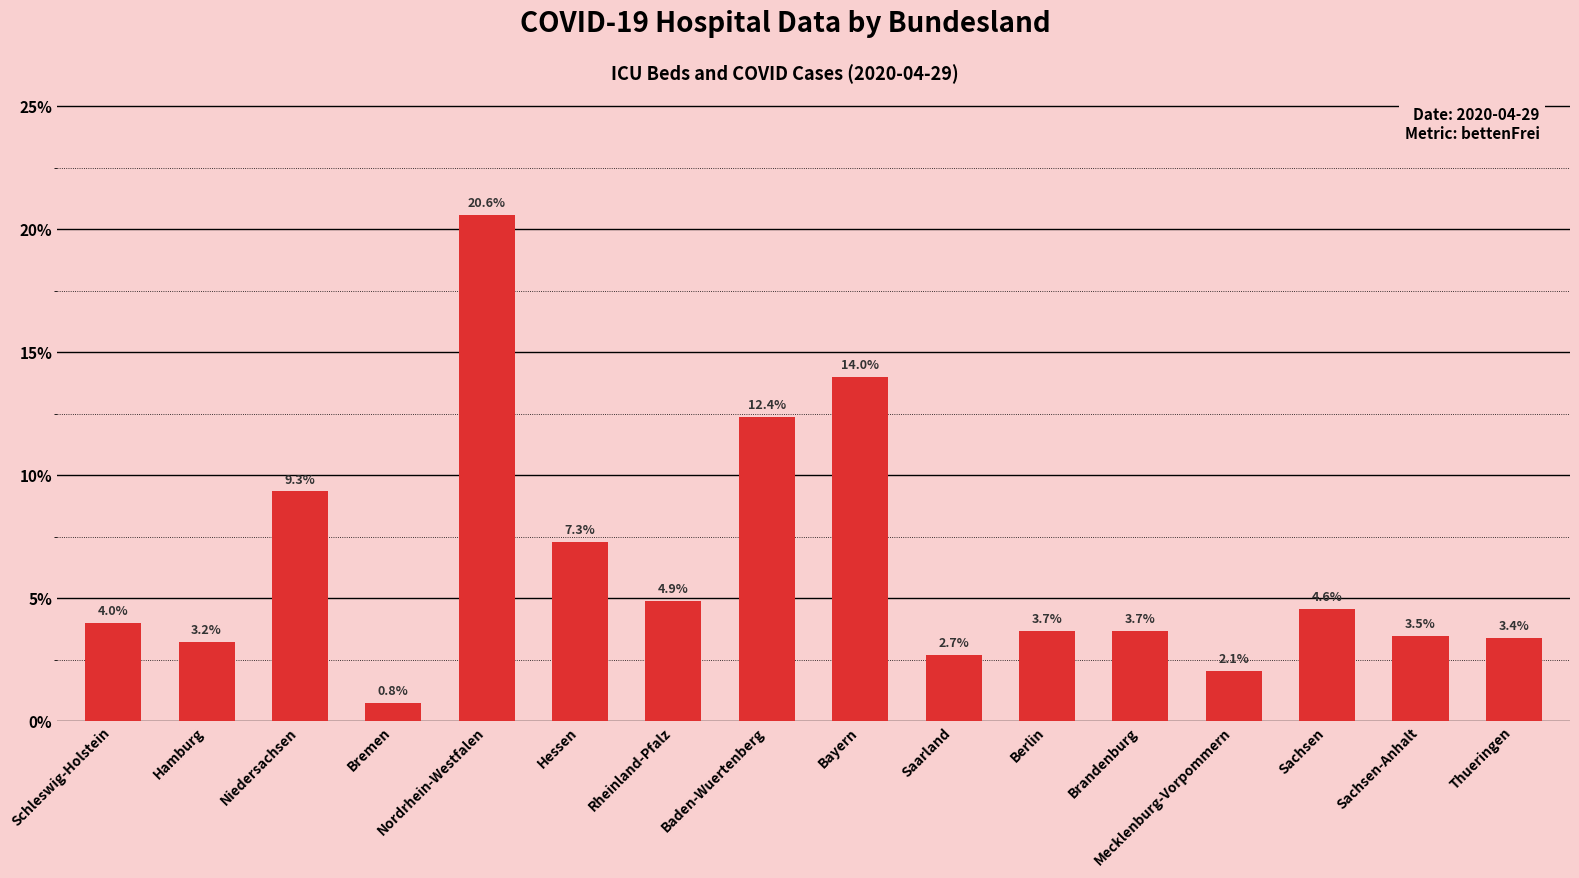

Reading right to left, what are all the values shown in this chart?

Thueringen=3.4	Sachsen-Anhalt=3.5	Sachsen=4.6	Mecklenburg-Vorpommern=2.1	Brandenburg=3.7	Berlin=3.7	Saarland=2.7	Bayern=14.0	Baden-Wuertenberg=12.4	Rheinland-Pfalz=4.9	Hessen=7.3	Nordrhein-Westfalen=20.6	Bremen=0.8	Niedersachsen=9.3	Hamburg=3.2	Schleswig-Holstein=4.0